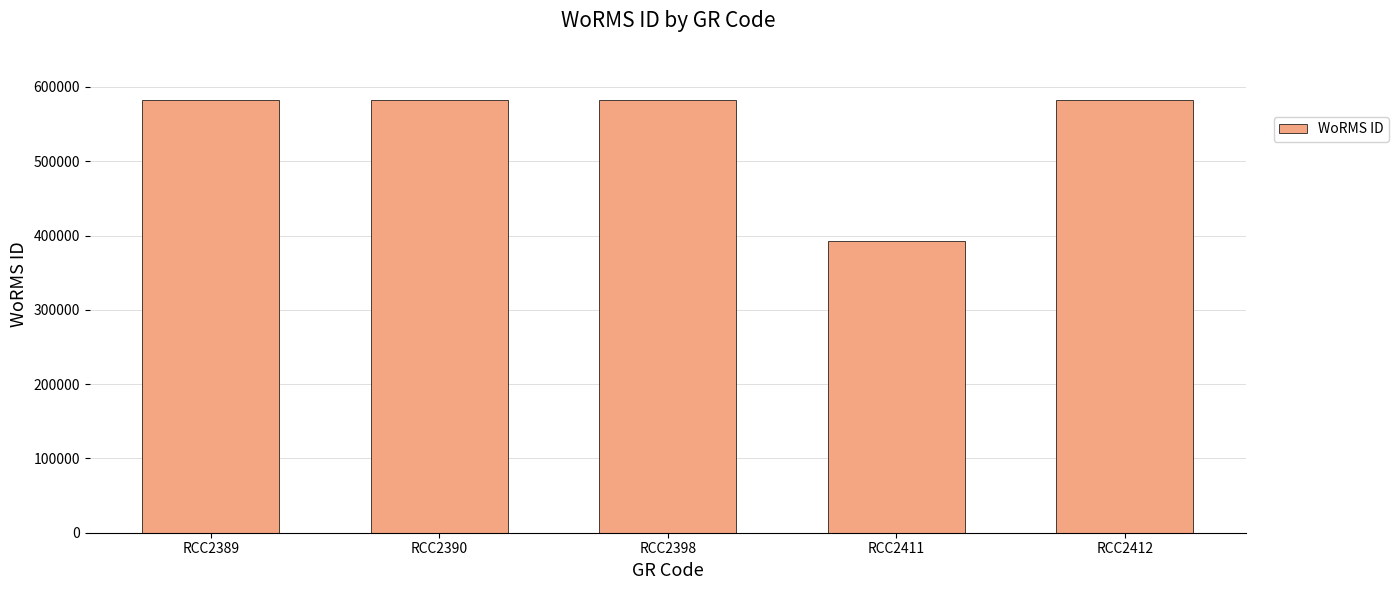

What value does the data have at RCC2411, to the nearest 50?

393100